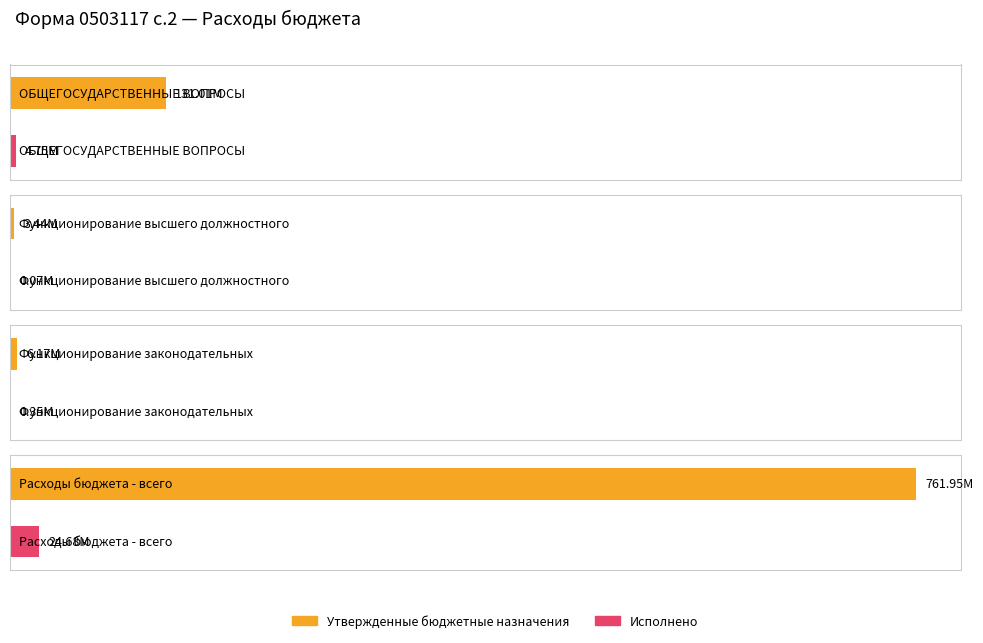

Which series has the largest total across all categories?

Утвержденные бюджетные назначения